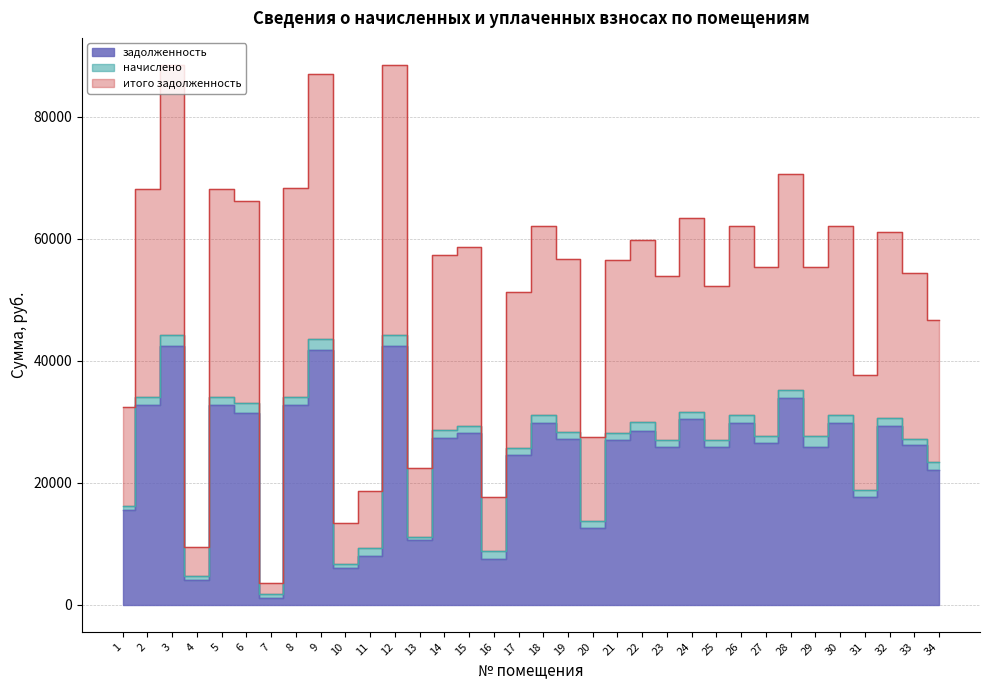

True or false: задолженность and итого задолженность intersect in this chart.

False